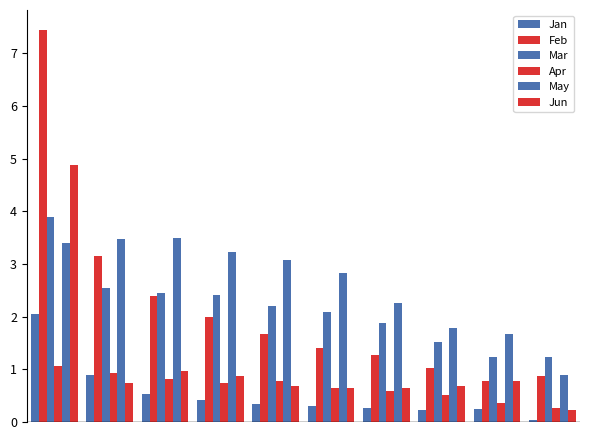

What is the greatest value displayed?

7.5